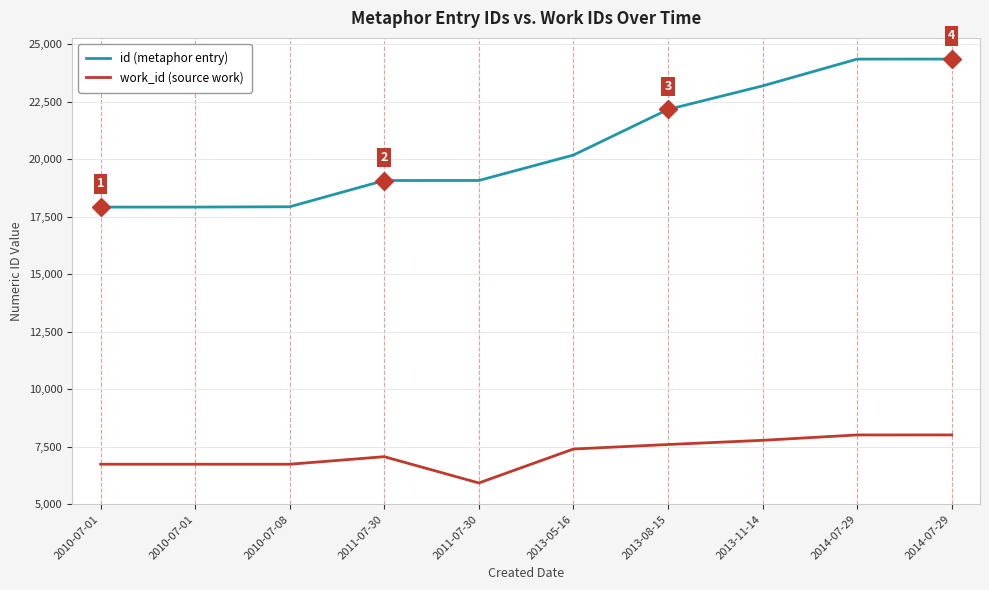

True or false: work_id (source work) has more than 2 points higher than both neighbors.

False